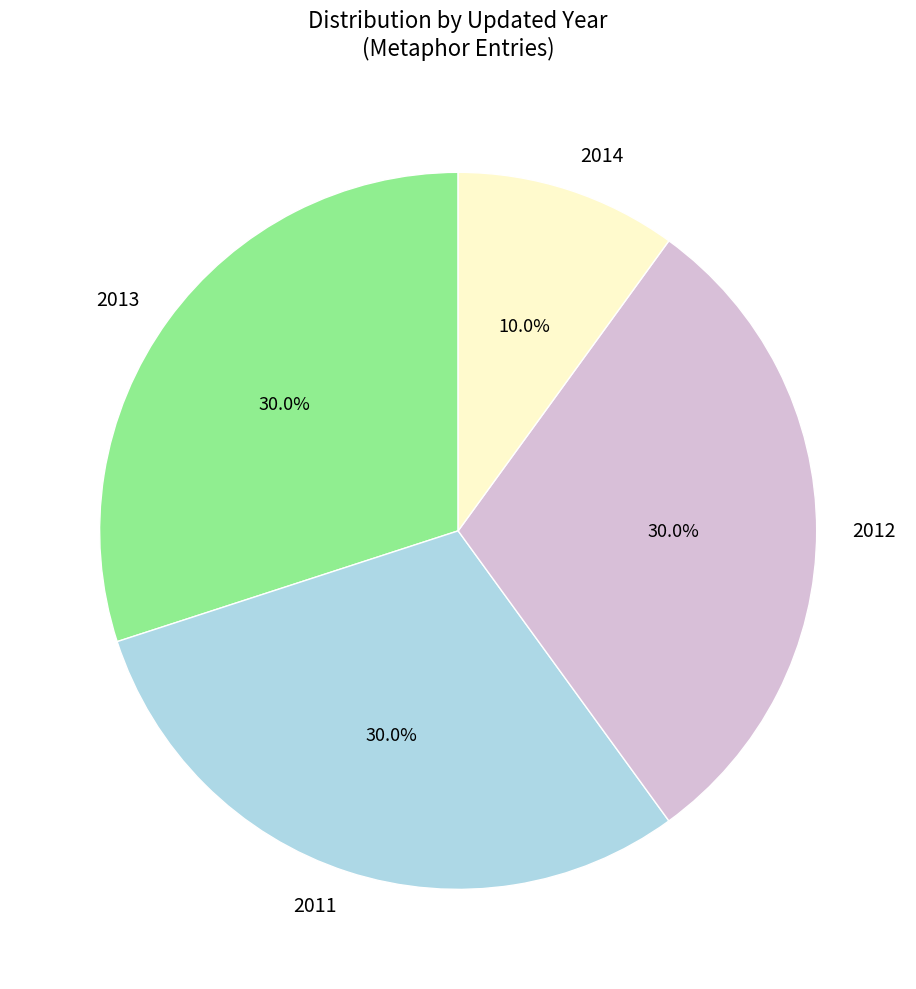

Which has a higher value, 2014 or 2013?

2013